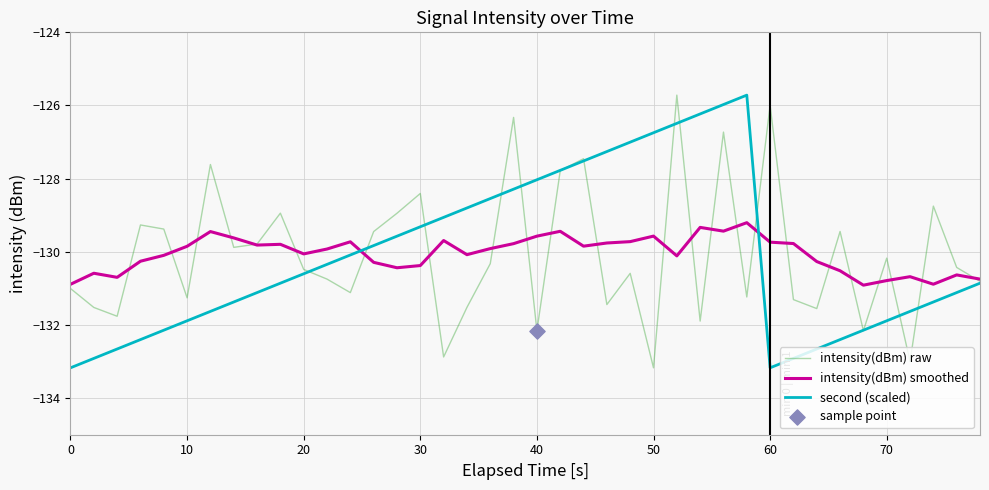

What is the minimum value for second (scaled)?

-133.2